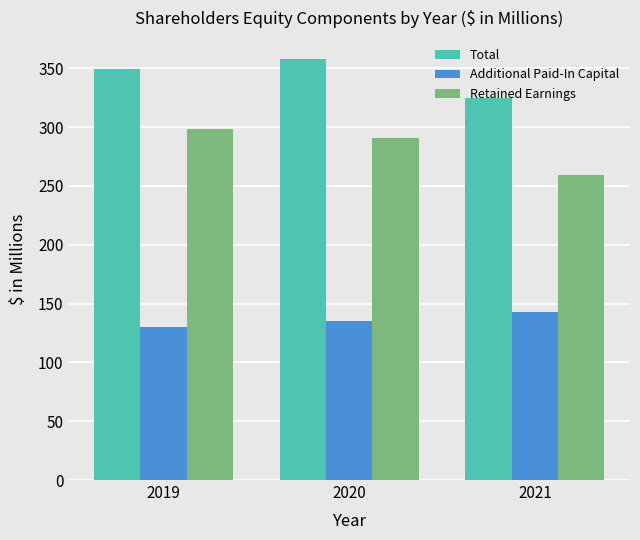

Reading right to left, what are all the values shown in this chart?

Total: 2021=324.8	2020=357.9	2019=349.6
Additional Paid-In Capital: 2021=142.9	2020=135.5	2019=129.8
Retained Earnings: 2021=259.4	2020=290.5	2019=298.2